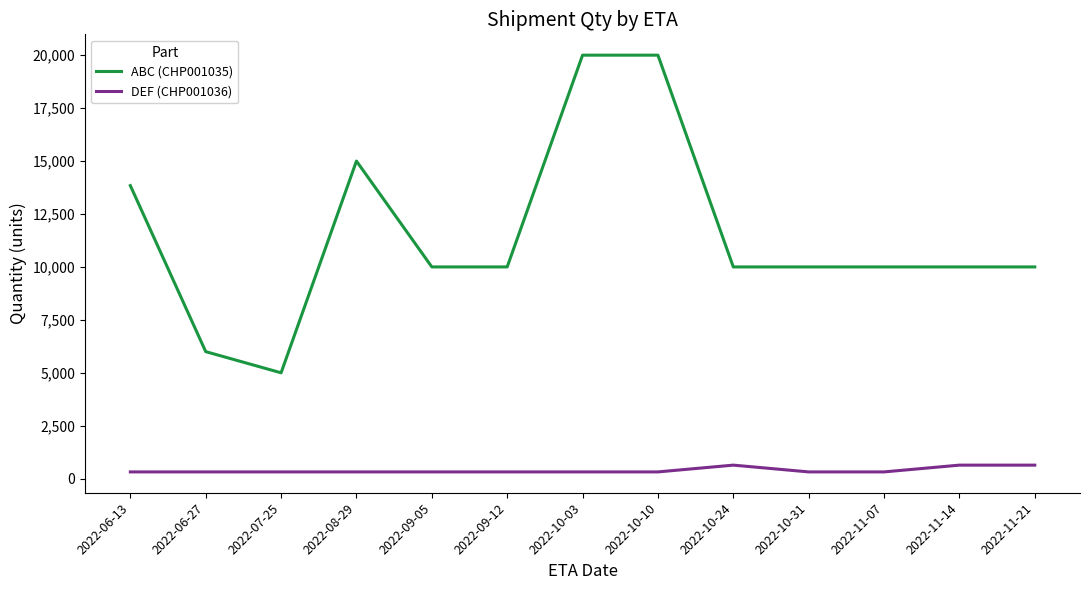

The value of ABC (CHP001035) at 2022-09-05 is 10000. True or false?

True